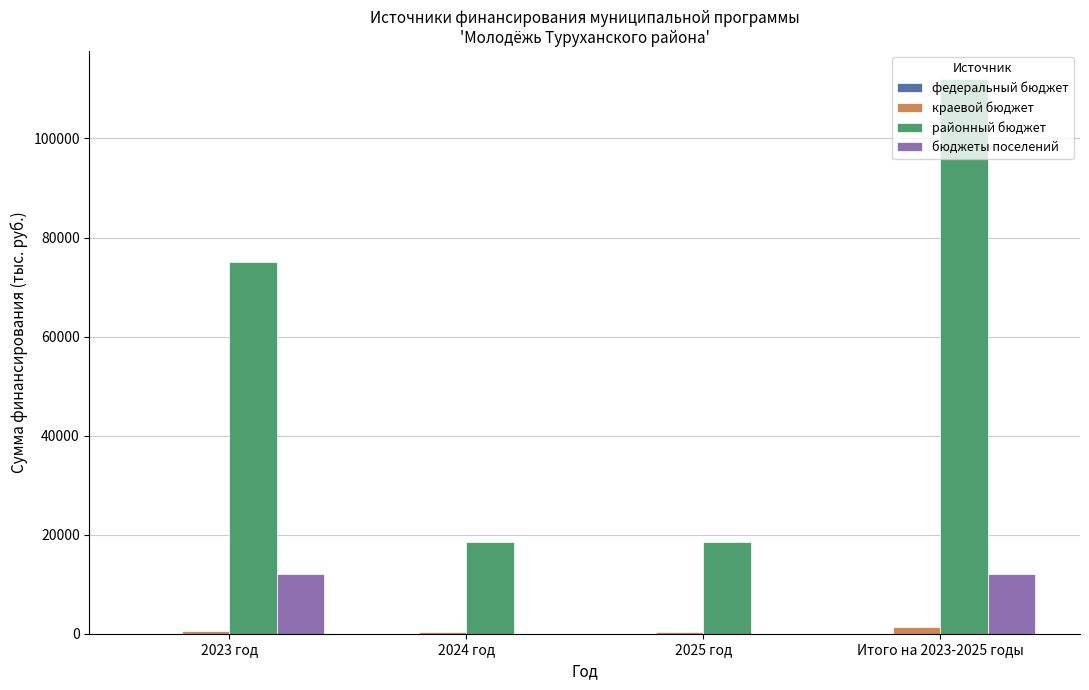

Which series has the largest total across all categories?

районный бюджет